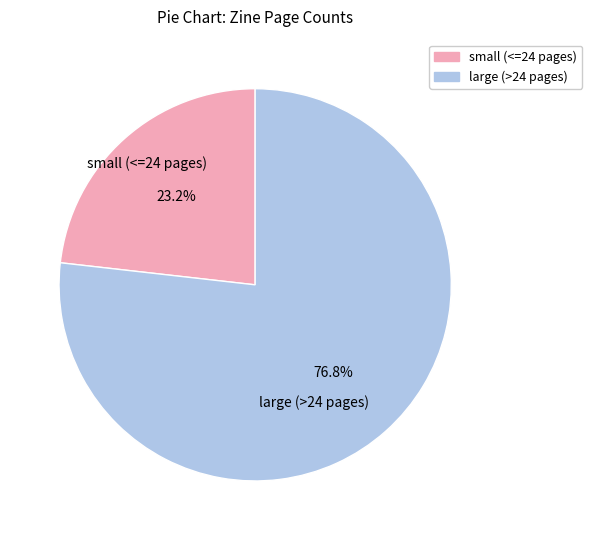

Is there a majority slice in this chart?

Yes